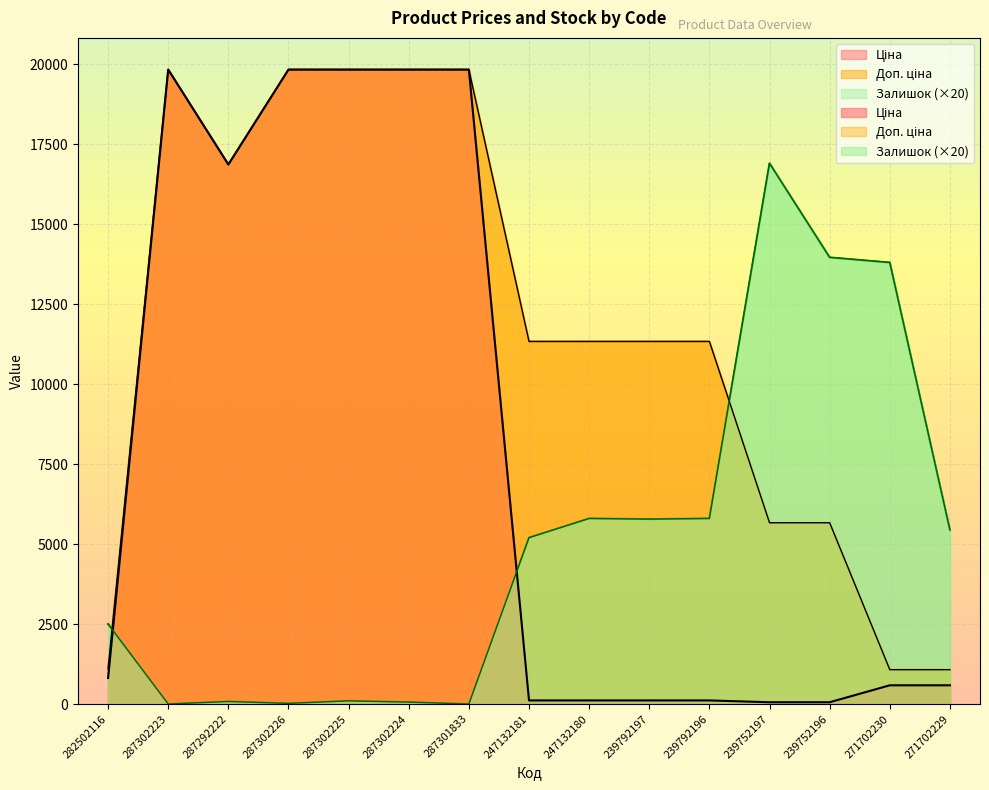

What is the sum of the Ціна values at 247132181 and 287292222?

16976.5